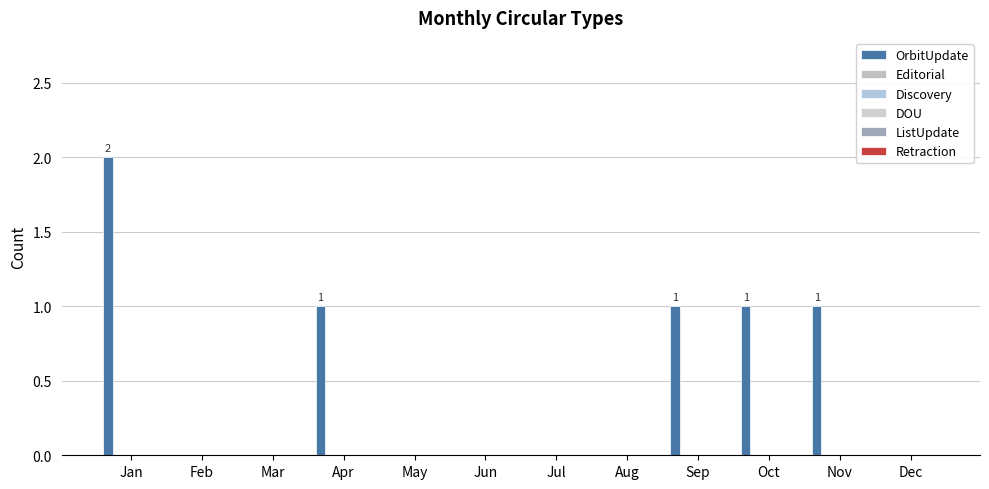

Are the bars horizontal?

No